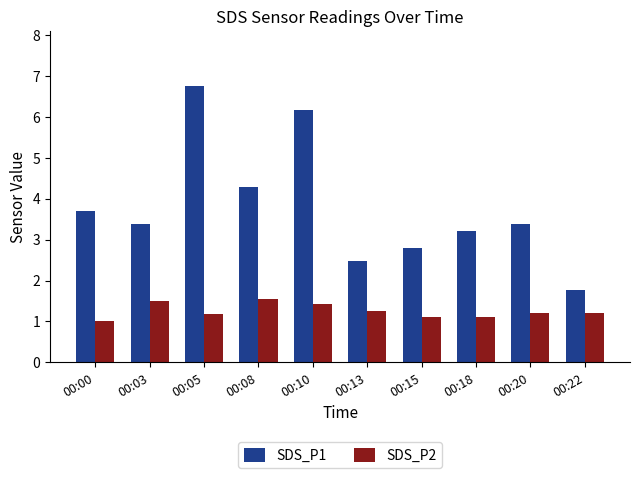

List the series in order of their overall mean, lowest first.

SDS_P2, SDS_P1